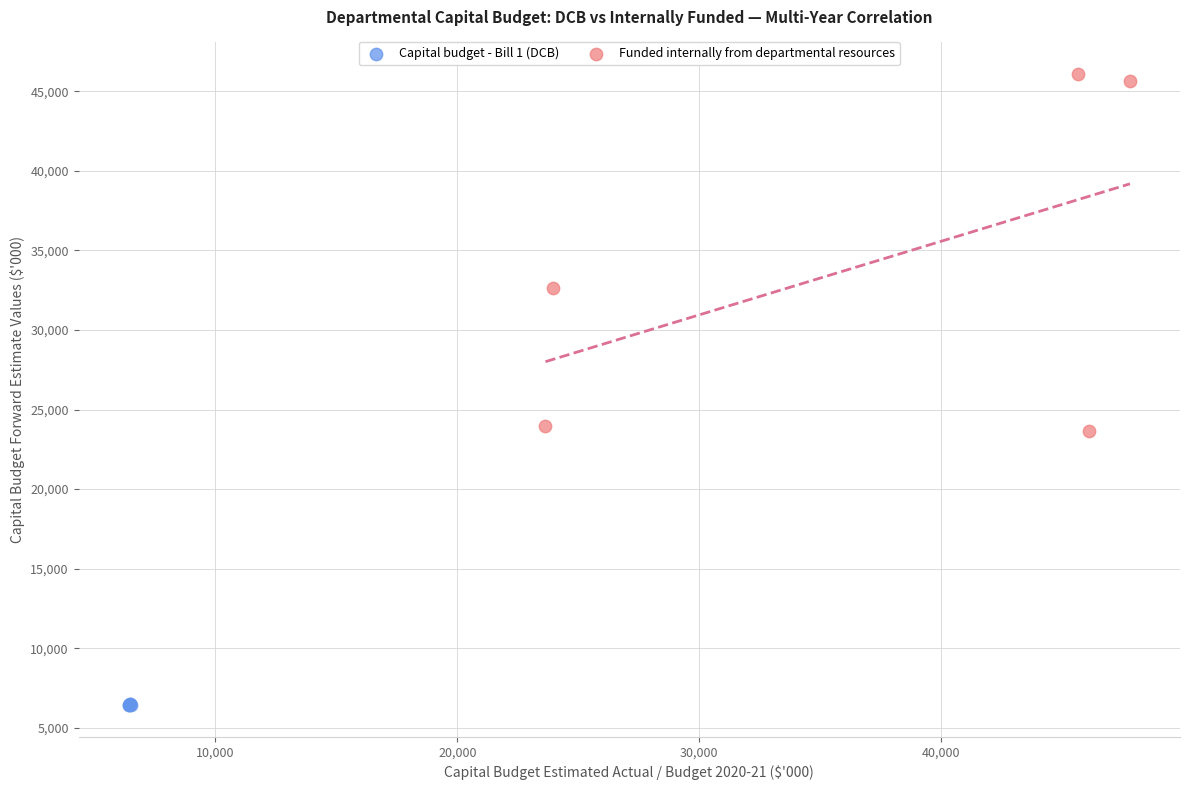

Which series has the widest spread of Y values?

Funded internally from departmental resources